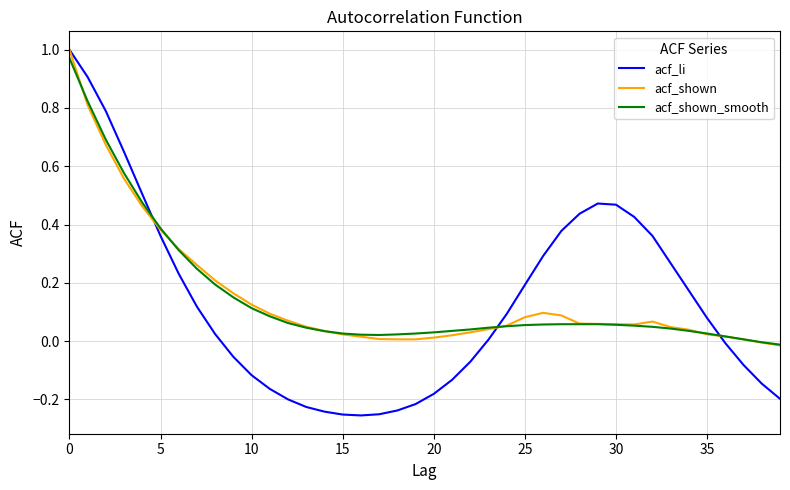

Which series has the widest spread of values?

acf_li